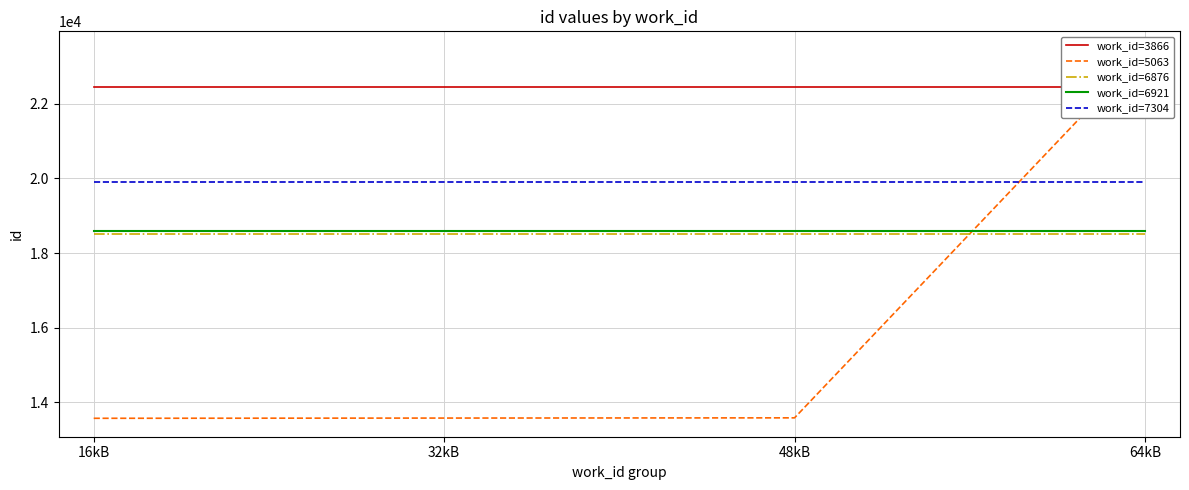

True or false: work_id=3866 and work_id=6921 intersect in this chart.

False